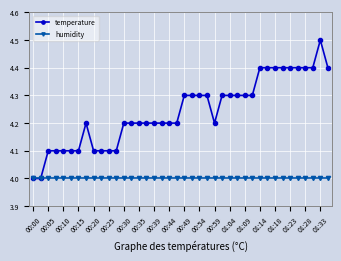

What is the lowest value of the humidity series?

4.0